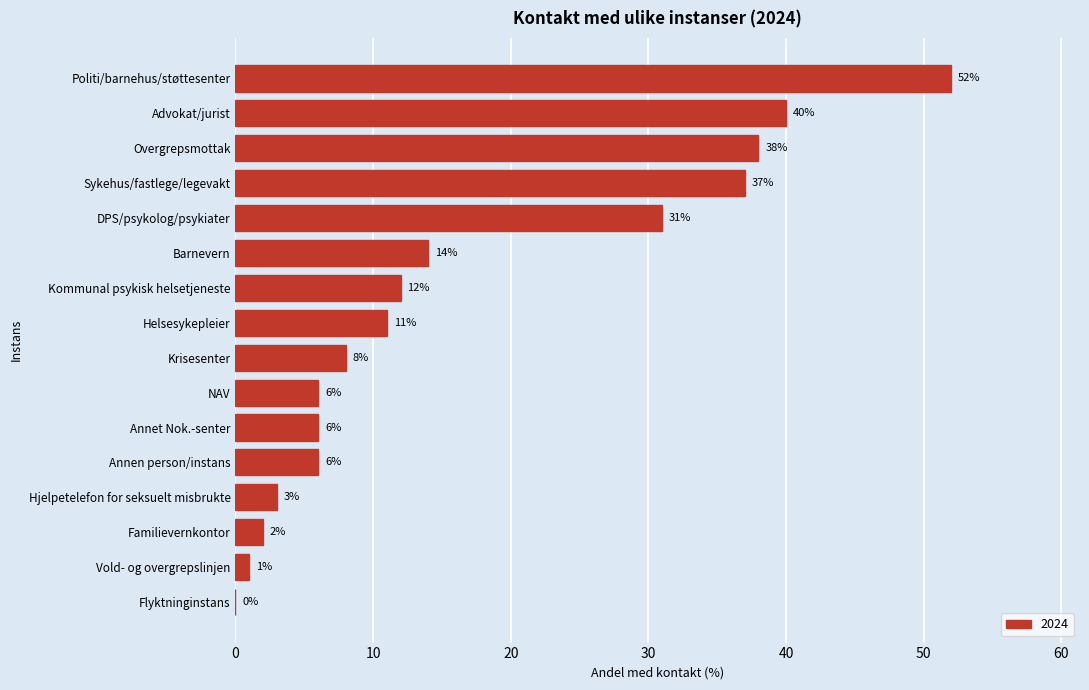

Reading bottom to top, extract all data points from this chart.

Flyktninginstans=0	Vold- og overgrepslinjen=1	Familievernkontor=2	Hjelpetelefon for seksuelt misbrukte=3	Annen person/instans=6	Annet Nok.-senter=6	NAV=6	Krisesenter=8	Helsesykepleier=11	Kommunal psykisk helsetjeneste=12	Barnevern=14	DPS/psykolog/psykiater=31	Sykehus/fastlege/legevakt=37	Overgrepsmottak=38	Advokat/jurist=40	Politi/barnehus/støttesenter=52